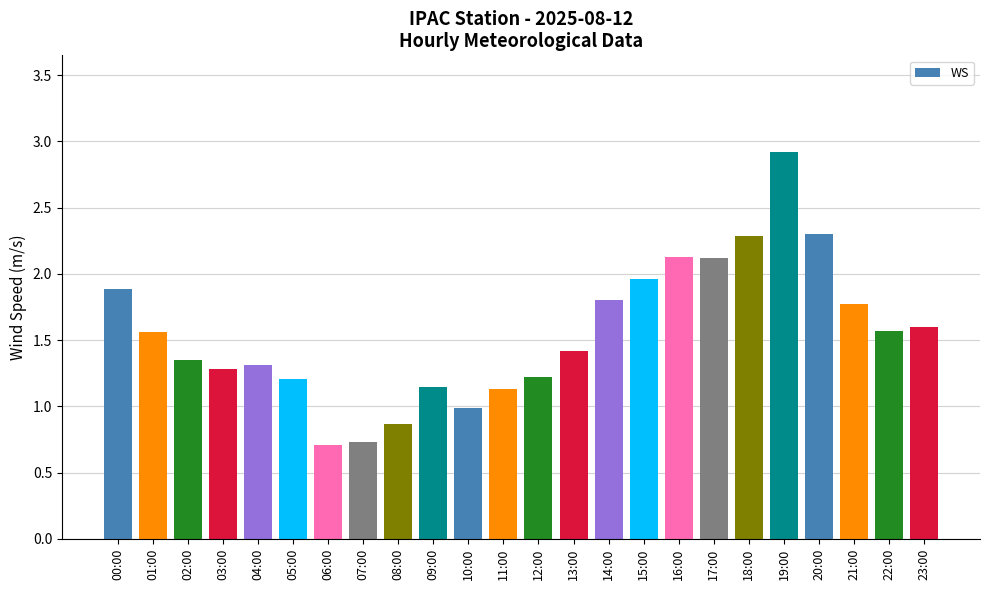

What is the sum of all values?

37.3